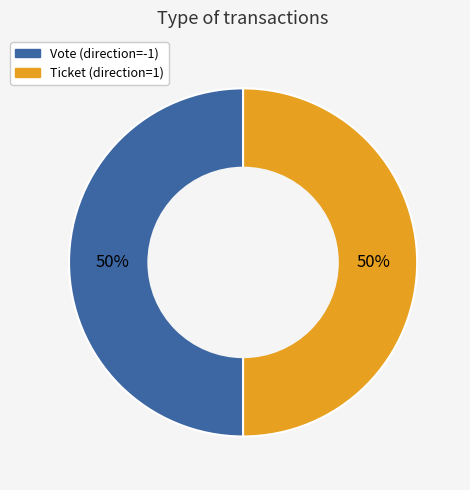

To the nearest percent, what is the average slice percentage?

50%